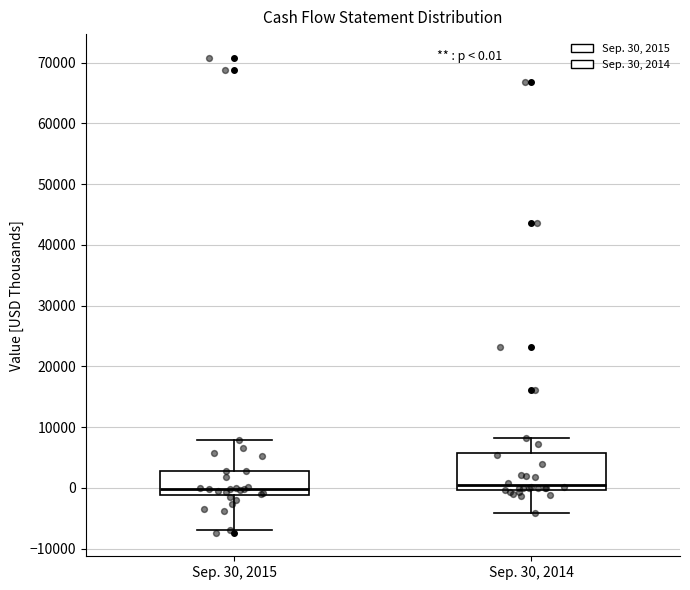

Comparing the boxes themselves (not the whiskers), which one is the tallest?

Sep. 30, 2014